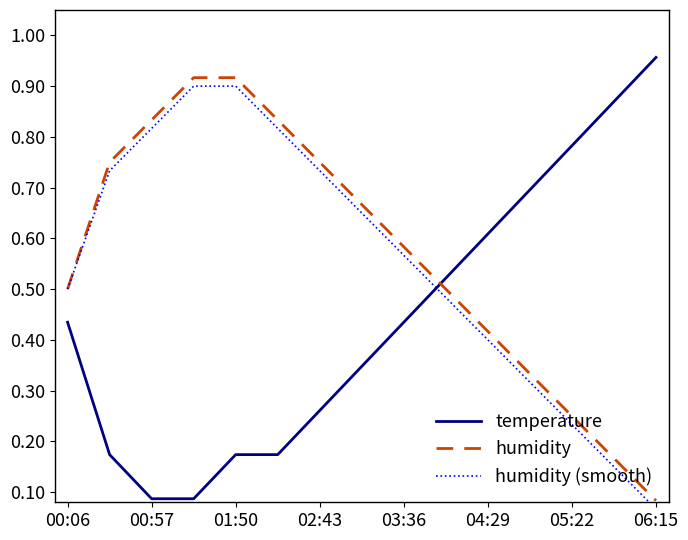

Is the value of humidity at 00:57 greater than the value of temperature at 00:06?

Yes